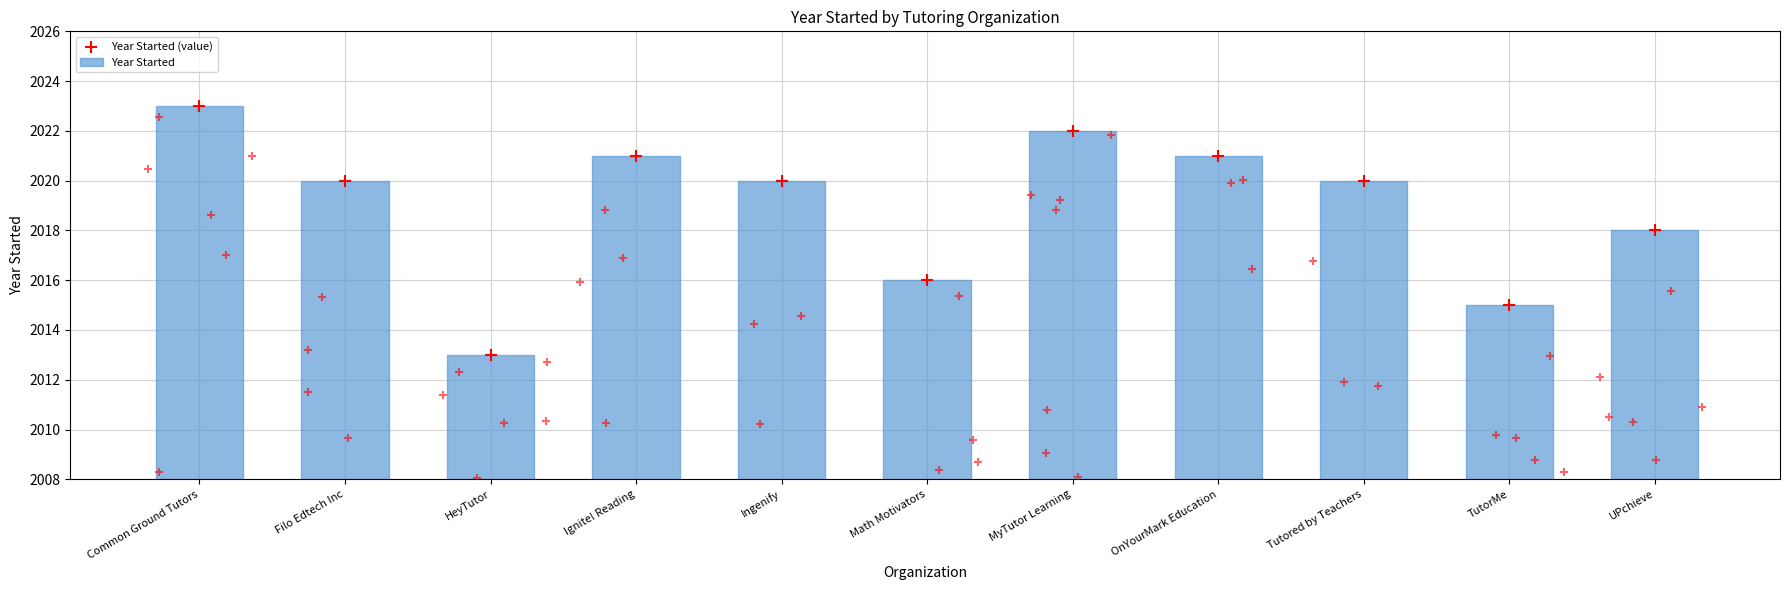

Which series has the largest Y range (max minus min)?

Year Started